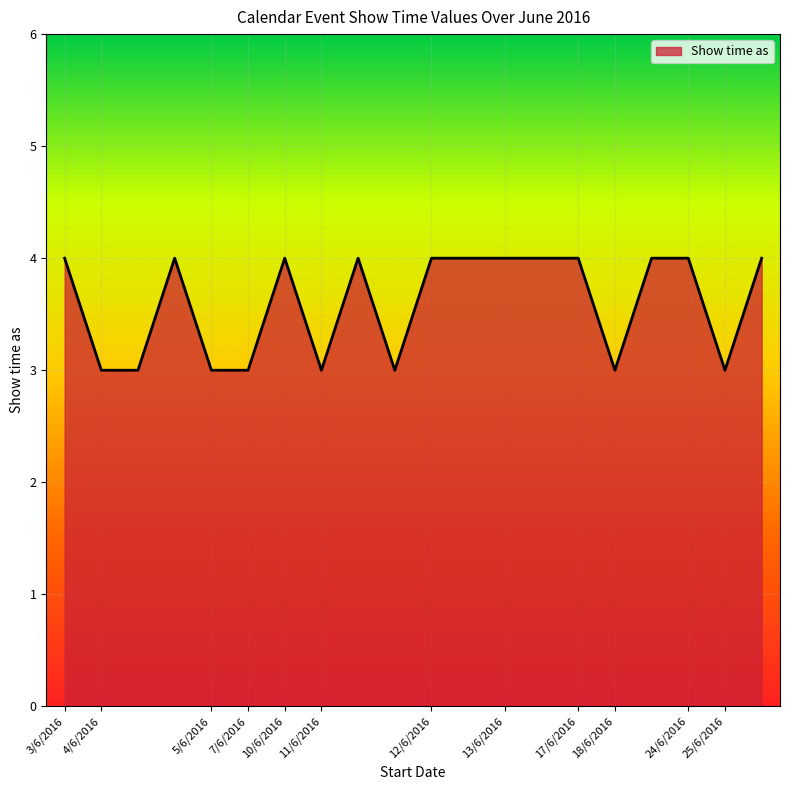

What is the smallest value displayed?

3